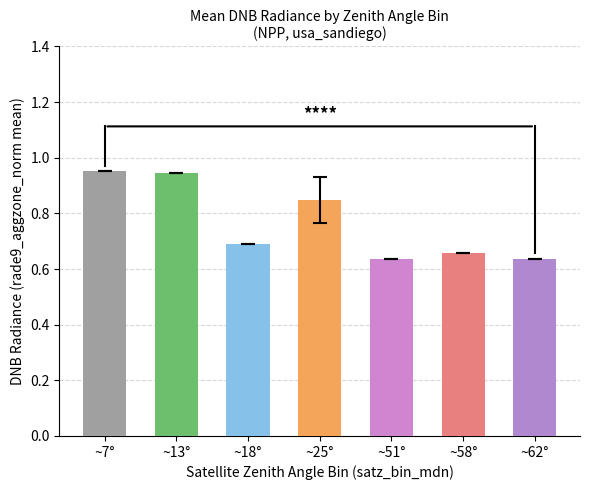

What is the label of the 7th bar from the left?

~62°